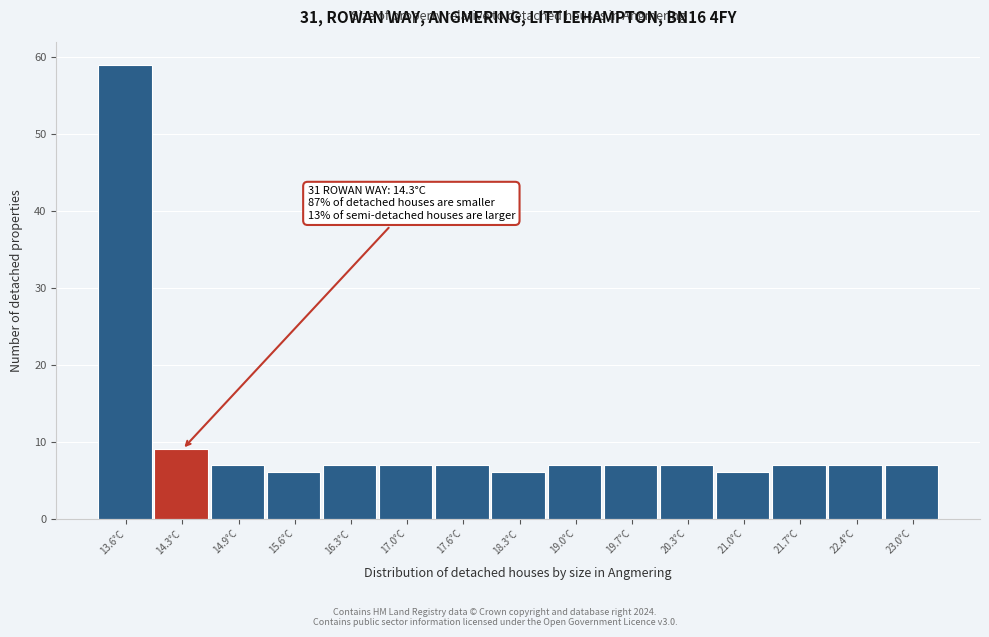

Reading left to right, what are all the values shown in this chart?

59	9	7	6	7	7	7	6	7	7	7	6	7	7	7